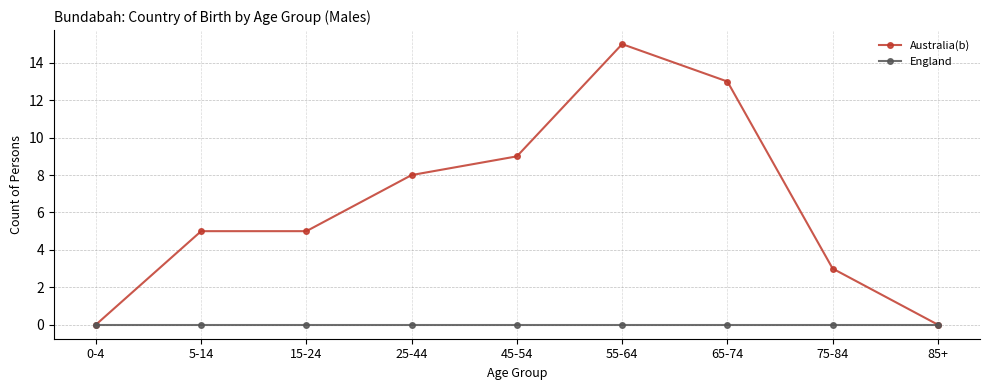

Between 5-14 and 85+, which series saw the biggest shift?

Australia(b)